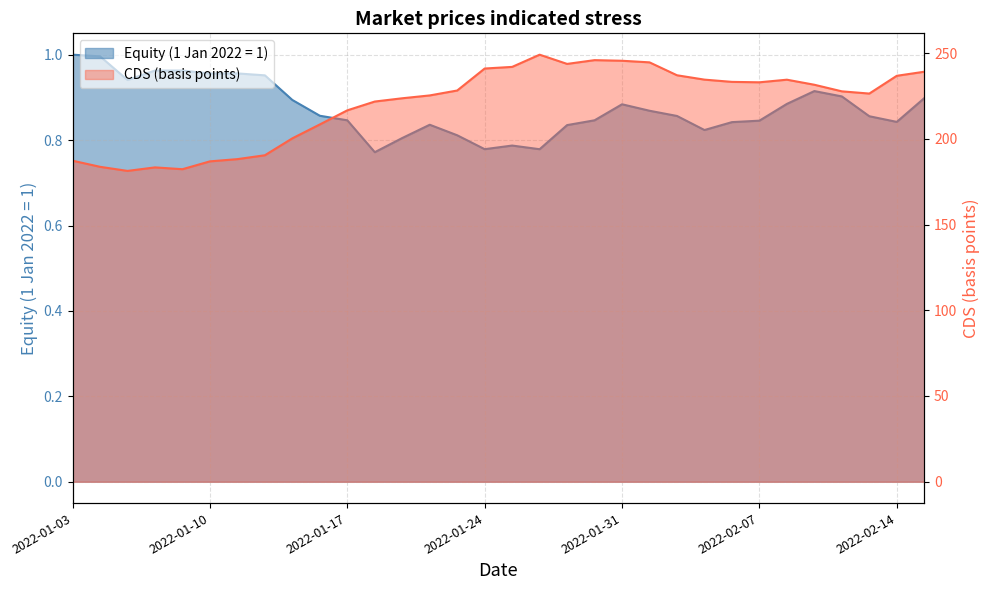

True or false: CDS (basis points) and Equity (1 Jan 2022 = 1) cross at least once.

False